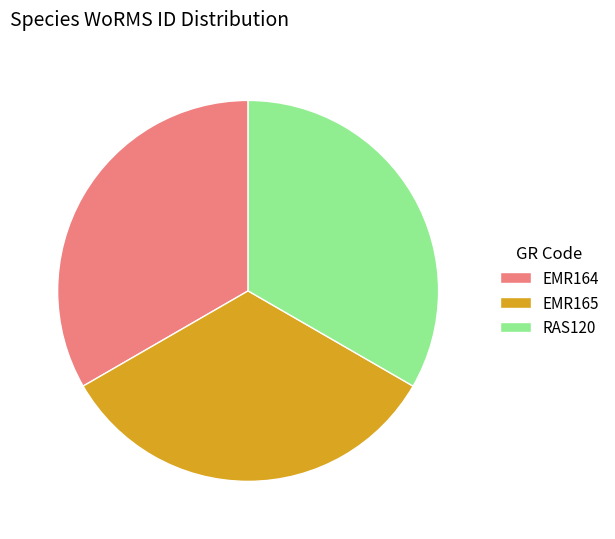

Approximately how many times larger is the value at RAS120 compared to EMR165?

1.0